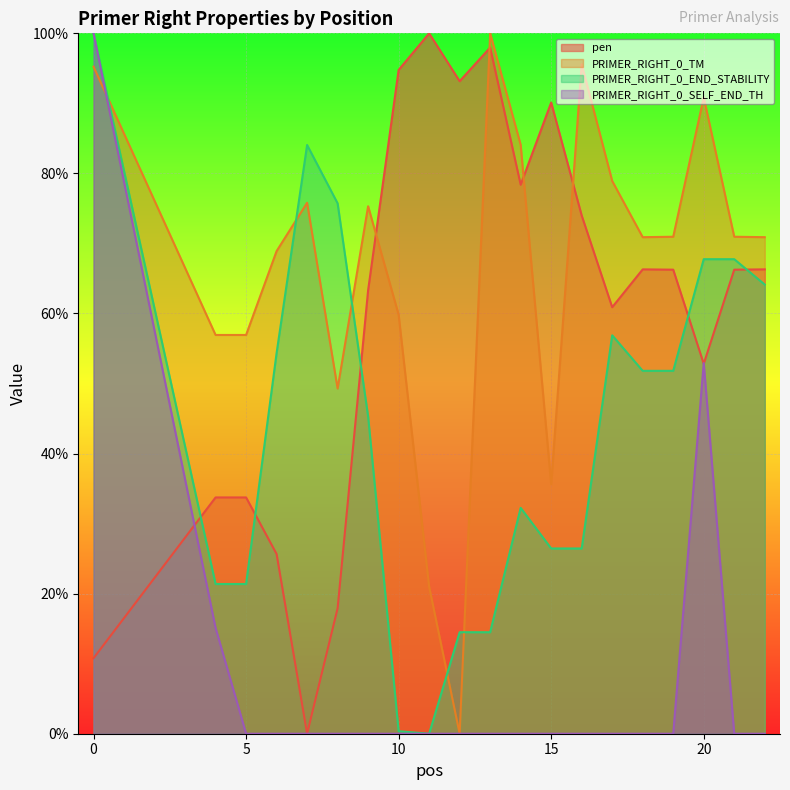

True or false: pen has more than 1 interior local peaks.

True